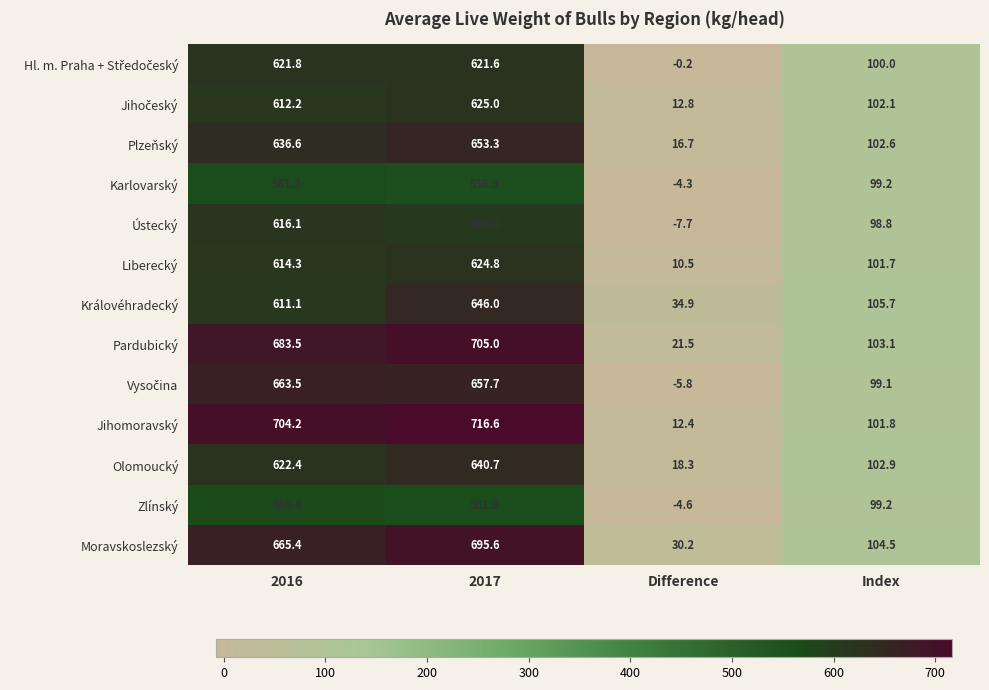

What is the difference between the second highest and second lowest values in the Moravskoslezský series?

560.9